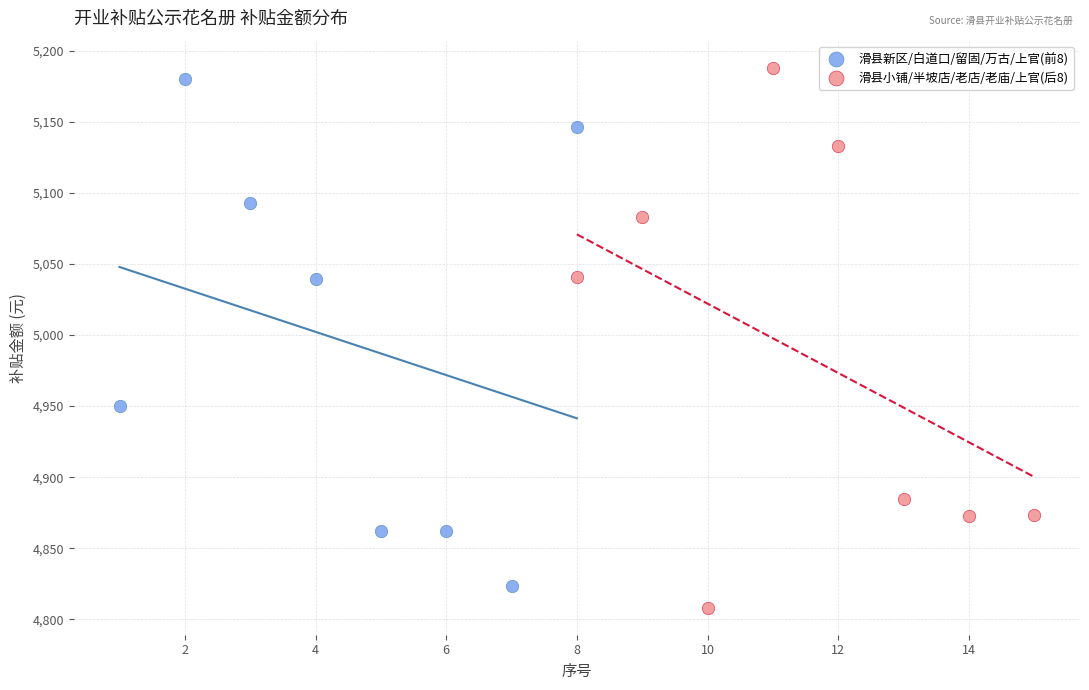

Which series reaches the maximum Y coordinate?

滑县小铺/半坡店/老店/老庙/上官(后8)